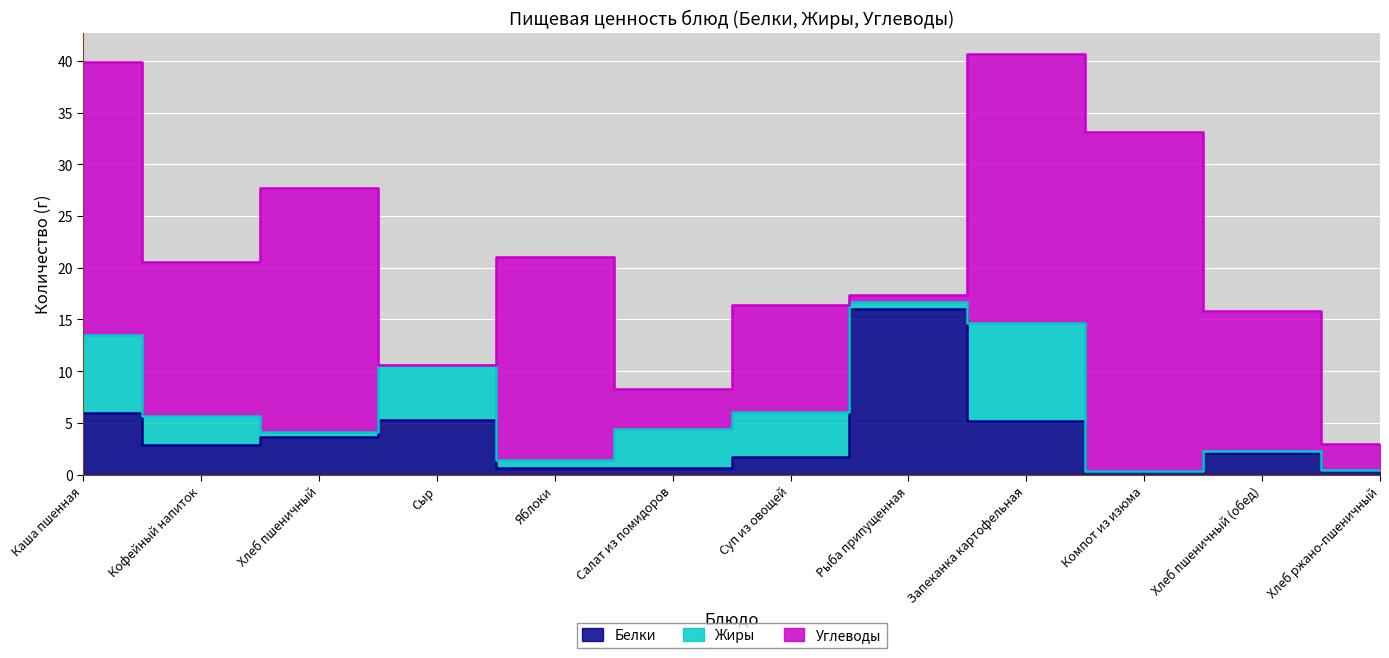

At which category does Углеводы reach its first local valley?

Кофейный напиток